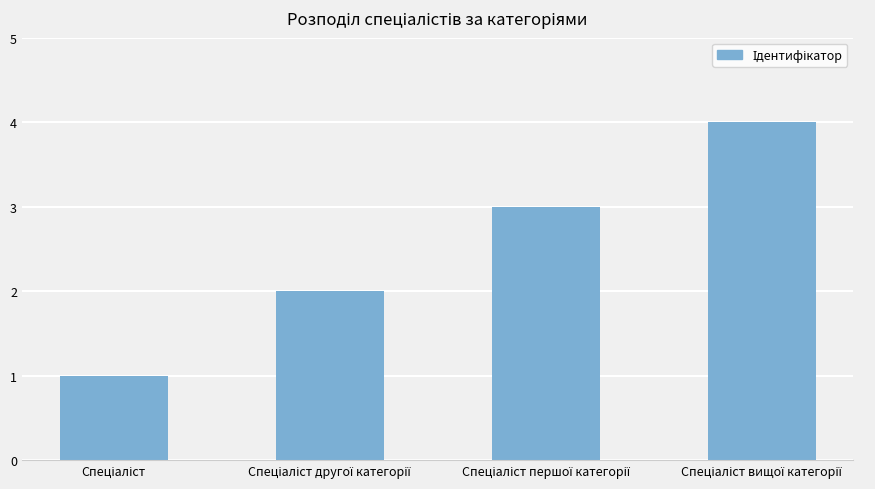

What is the maximum value shown in the chart?

4